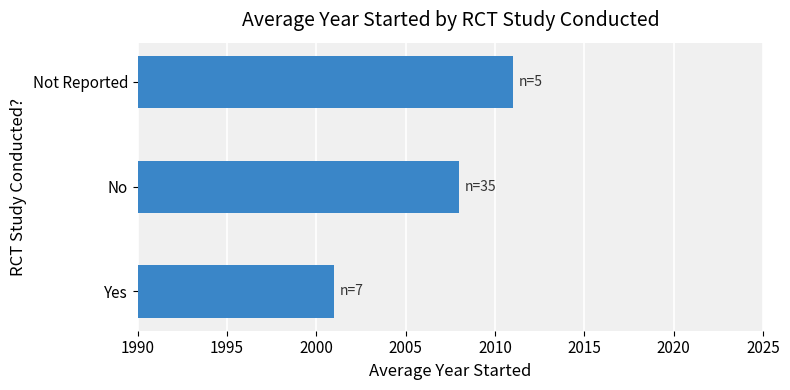

Count the values in the range 2001 to 2011.

3